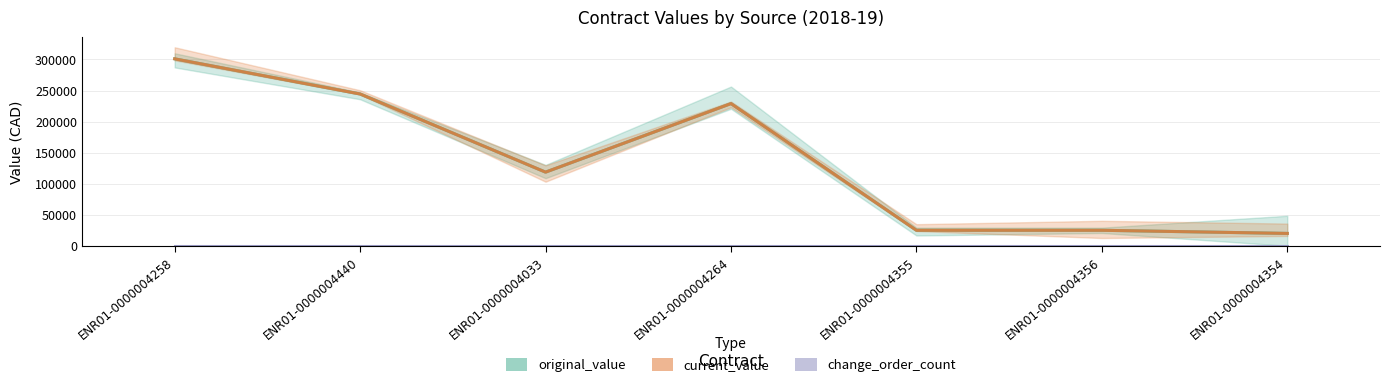

At which category does original_value reach its first local peak?

ENR01-0000004264